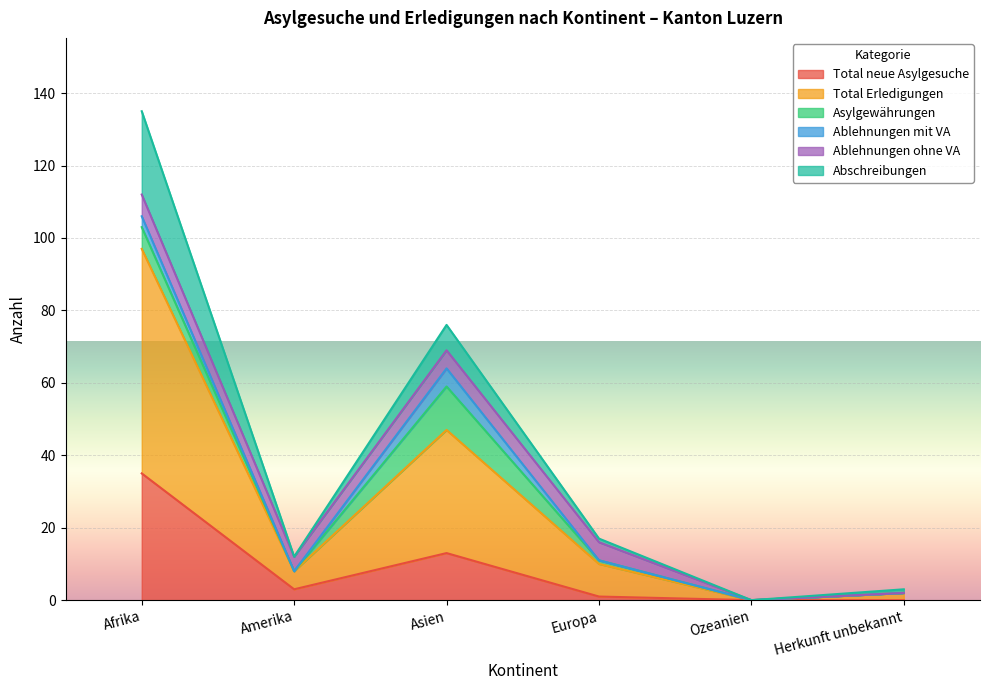

At which category is the sum across all series the highest?

Afrika